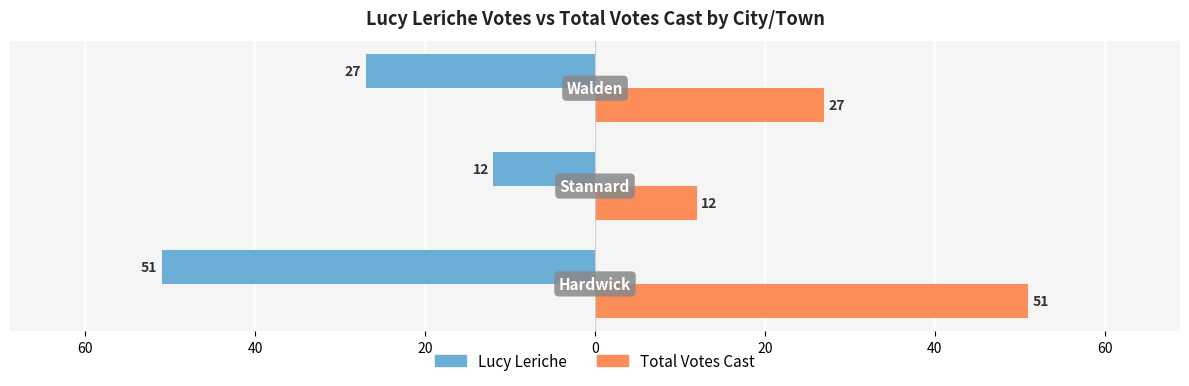

What are all the series names shown in the legend?

Lucy Leriche, Total Votes Cast